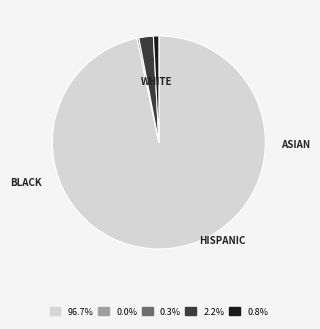

Does any single category account for the majority?

Yes